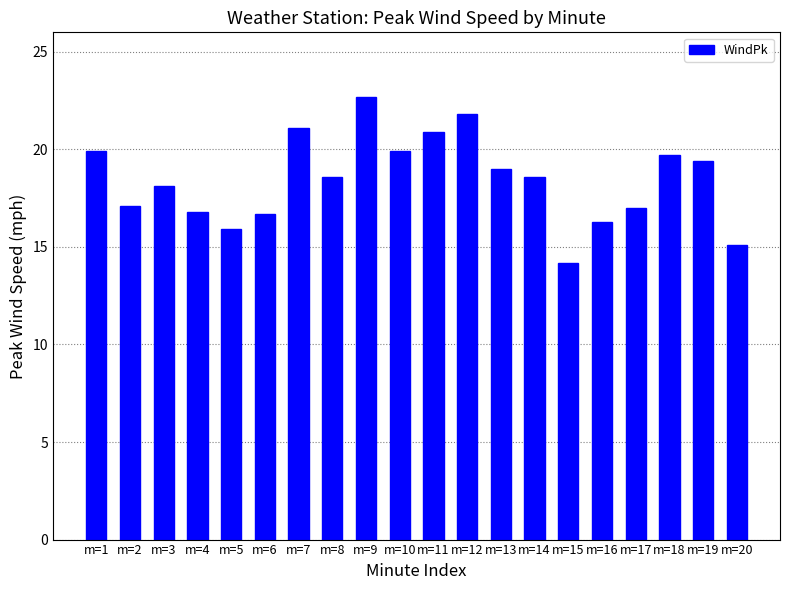

Where does the data first go above 18?

m=1